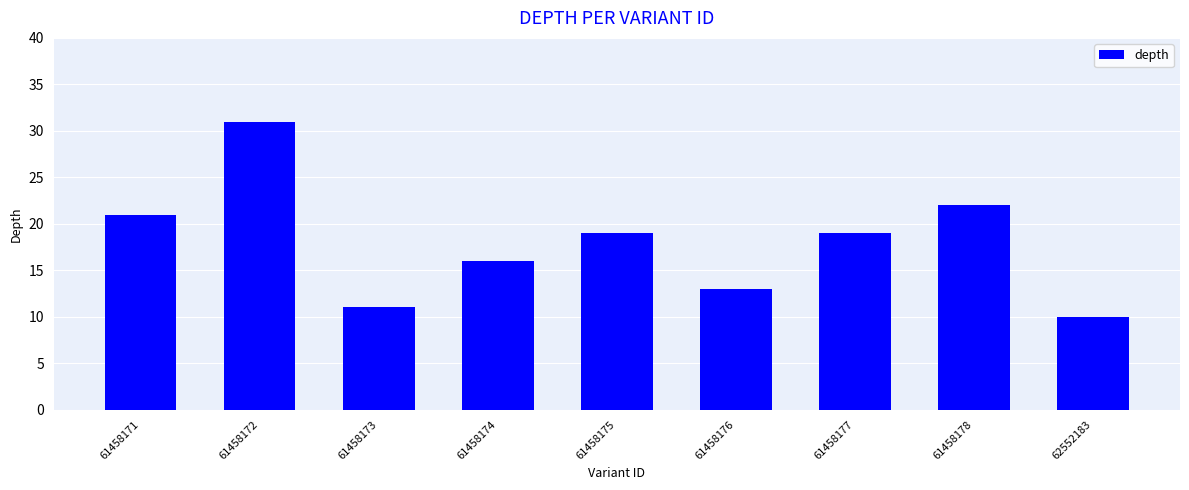

What is the difference between the second highest and second lowest values?

11